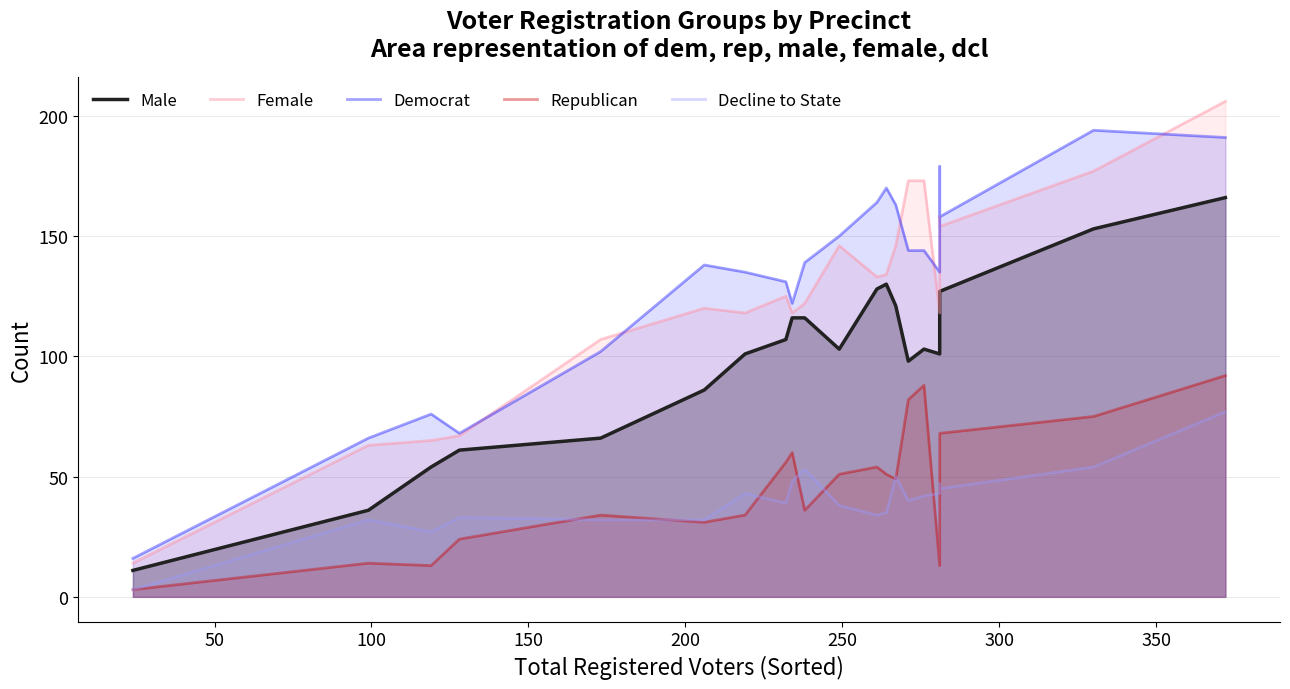

What is the approximate value of Republican at 100, to the nearest 5?

15